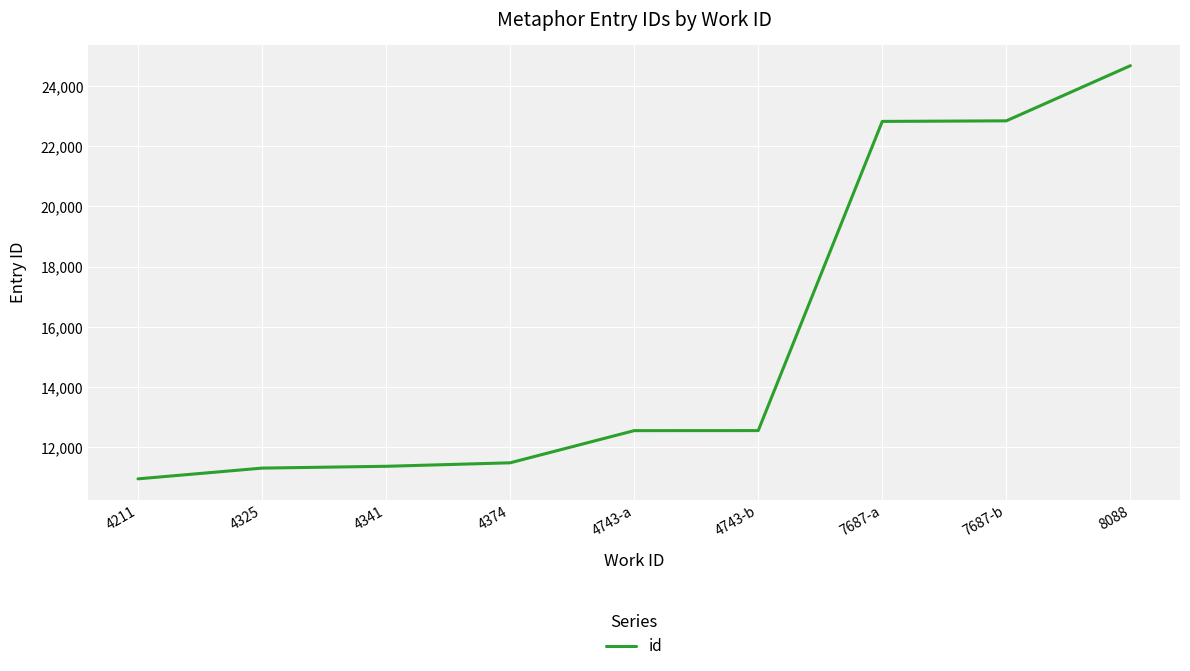

Is it true that the value at 4211 is 10956?

True